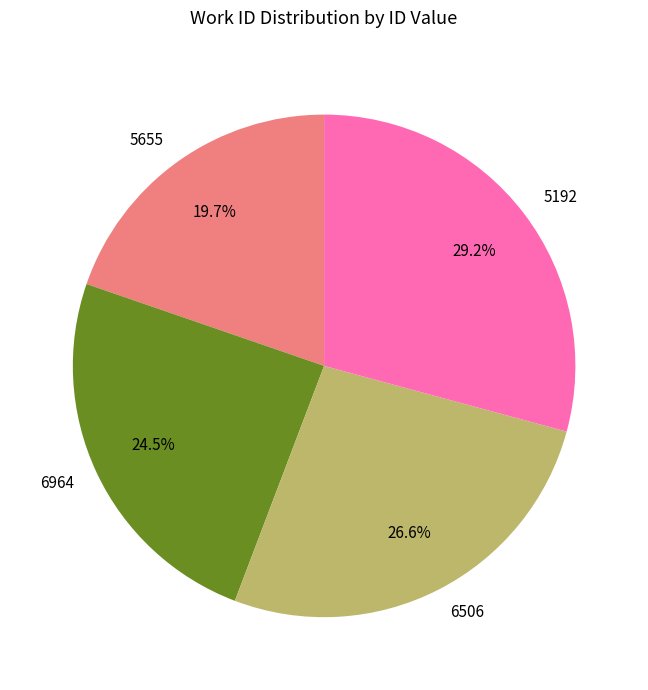

Which slice is the smallest?

5655